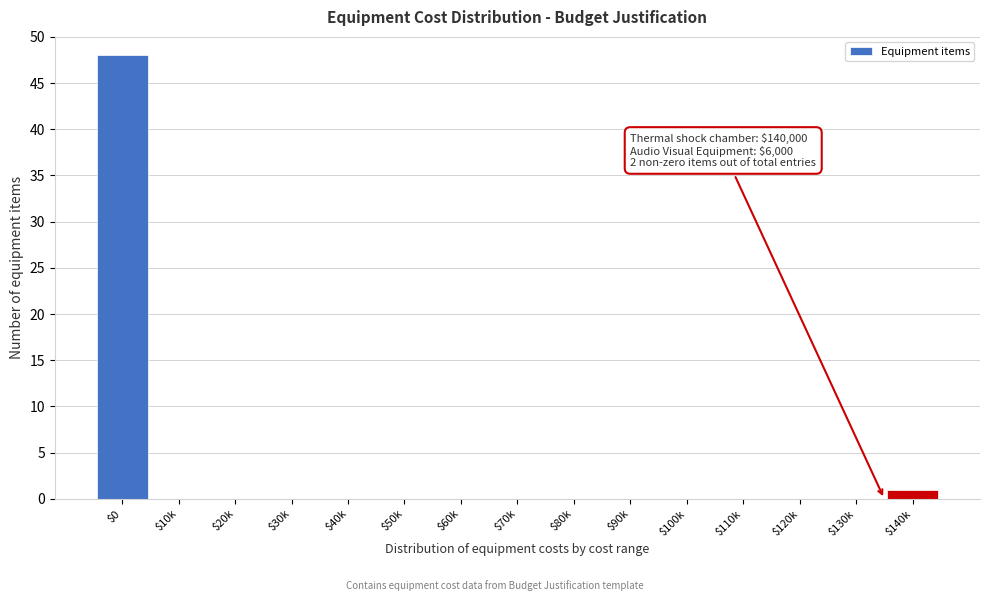

What is the sum of all values?

49